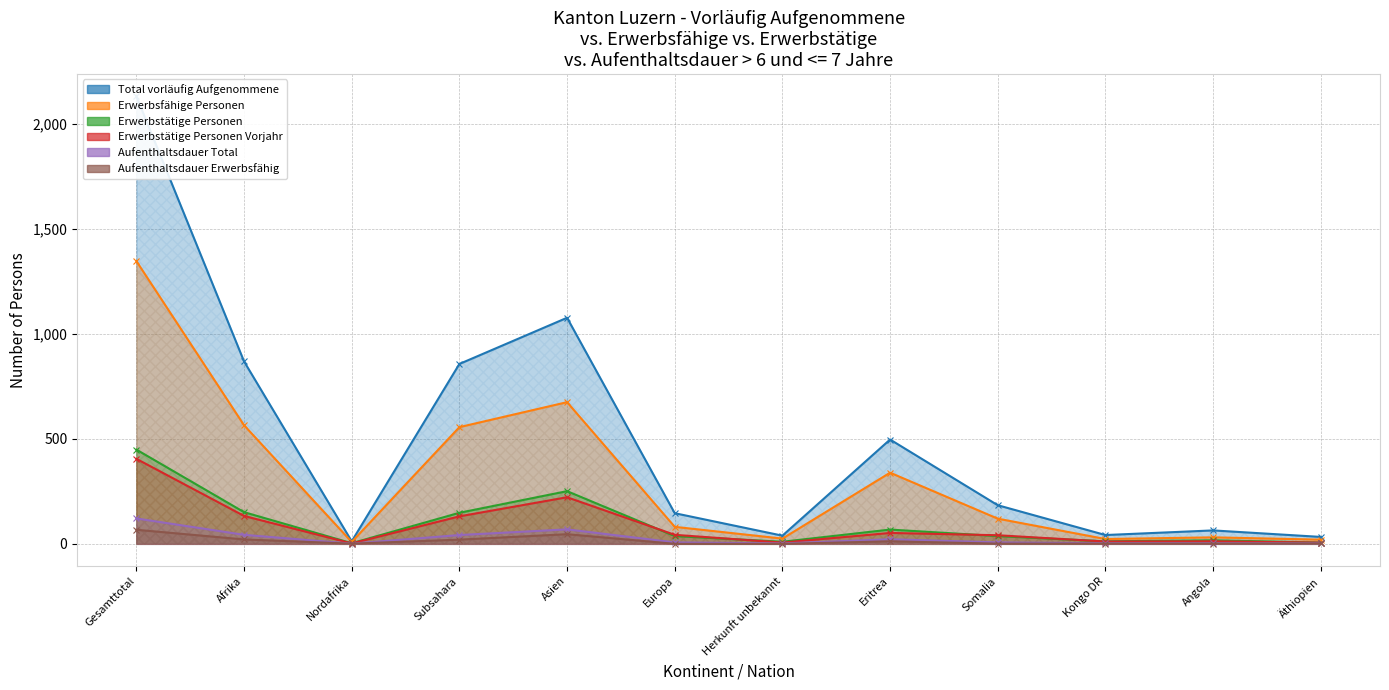

What is the value of the Erwerbstätige Personen point at the 2nd from the left?

151